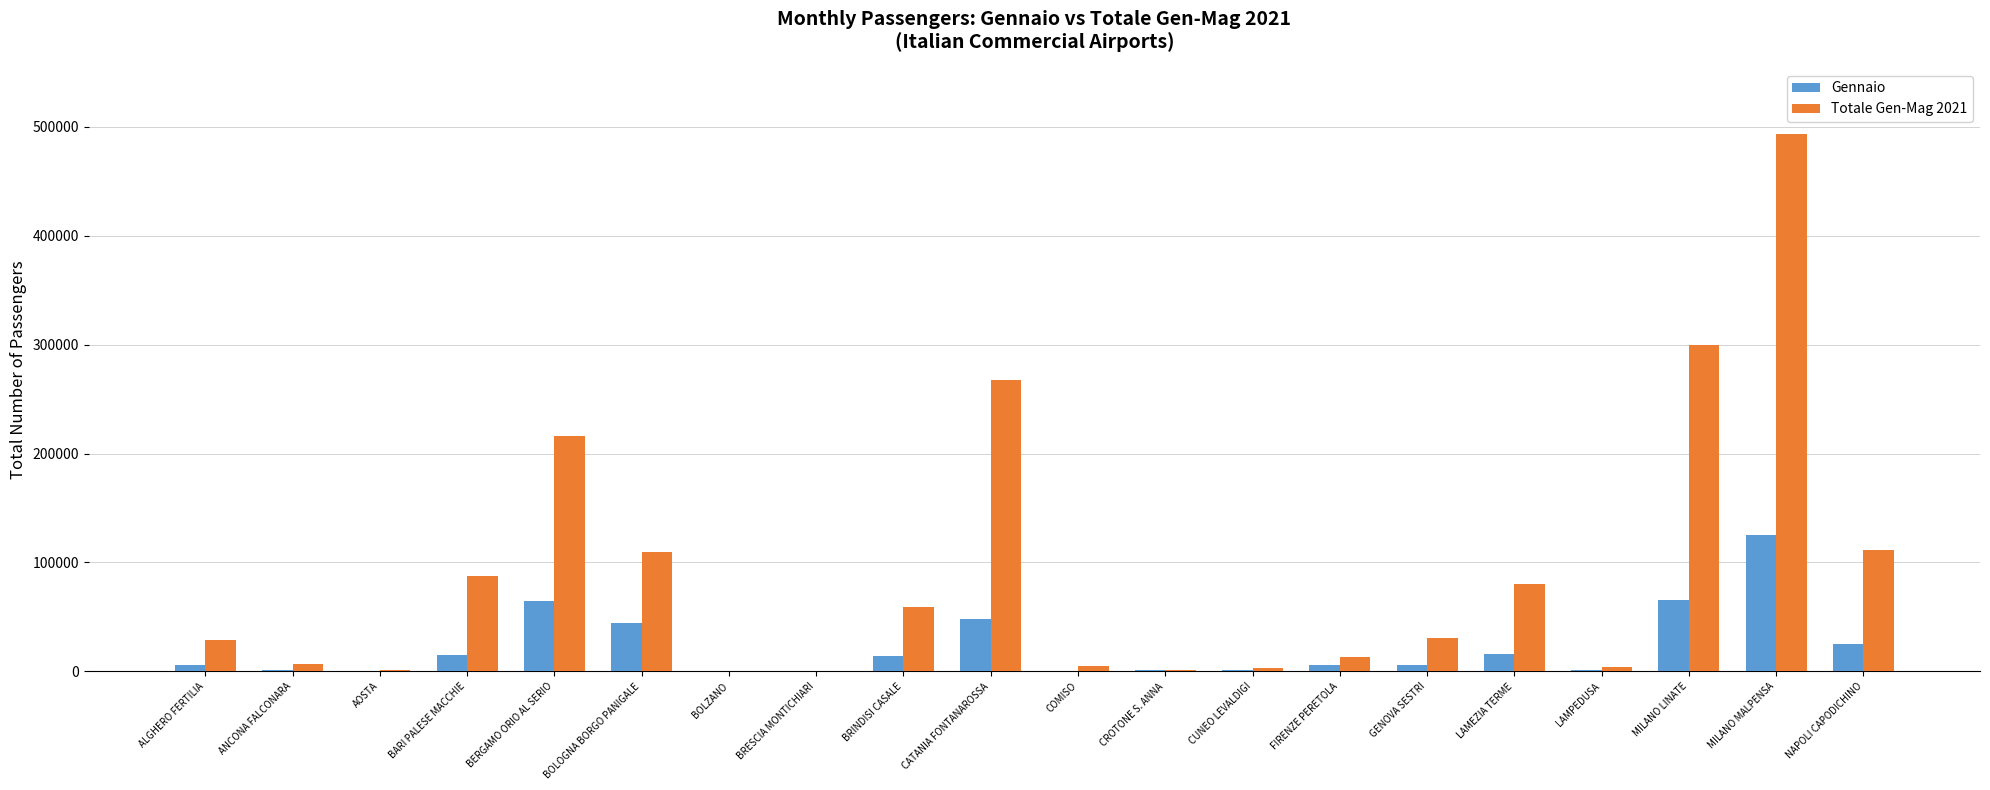

What are all the series names shown in the legend?

Gennaio, Totale Gen-Mag 2021